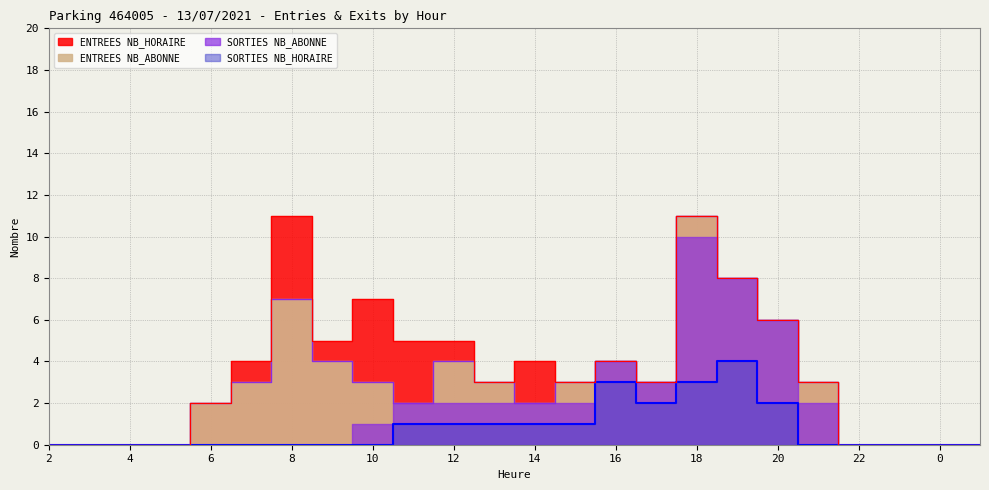

What position from the right is 10?

16